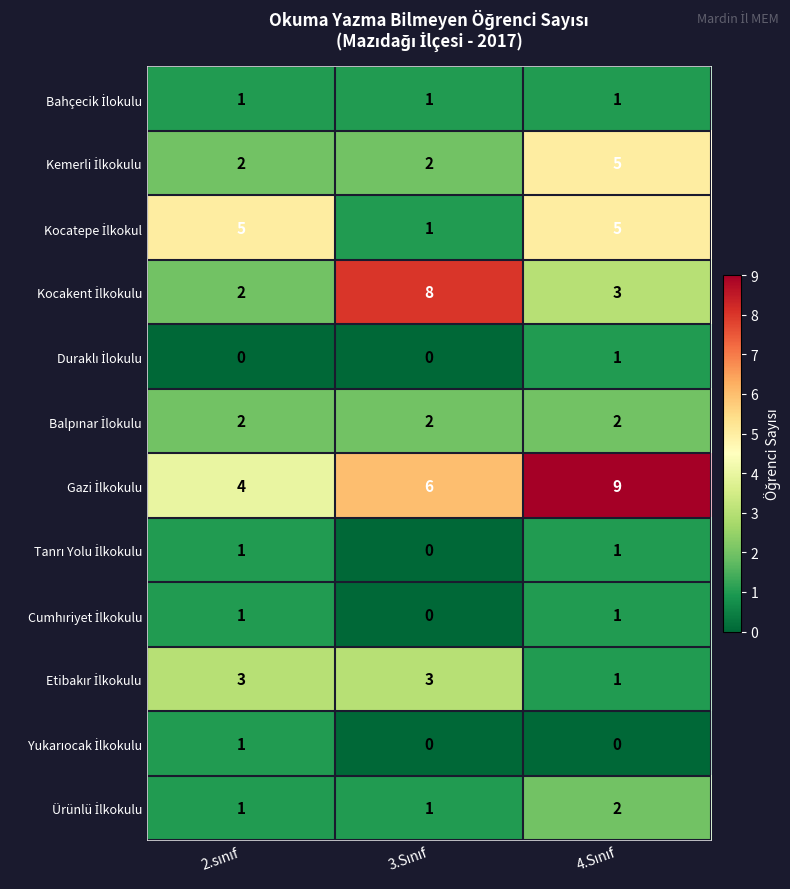

At which category is the sum across all series the highest?

4.Sınıf